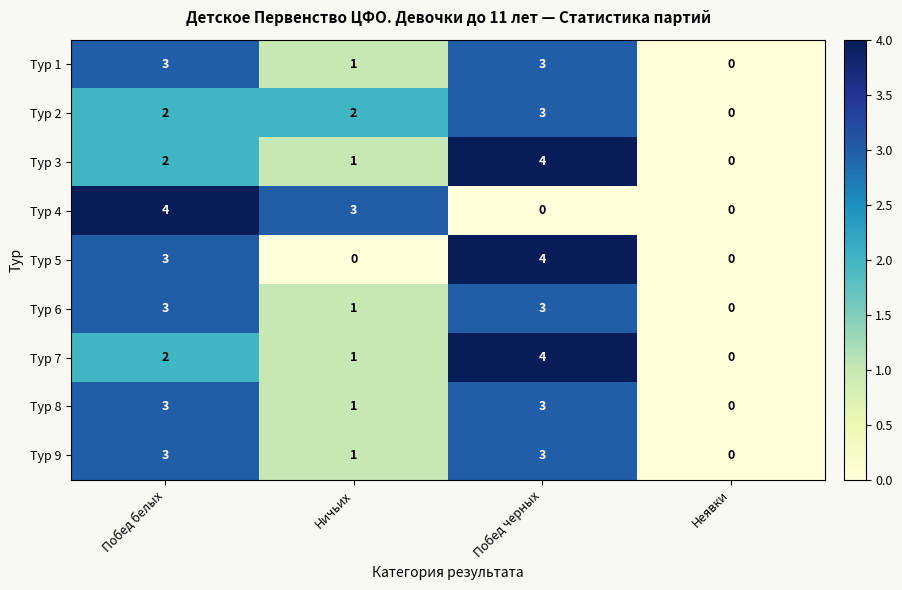

What is the greatest value displayed?

4